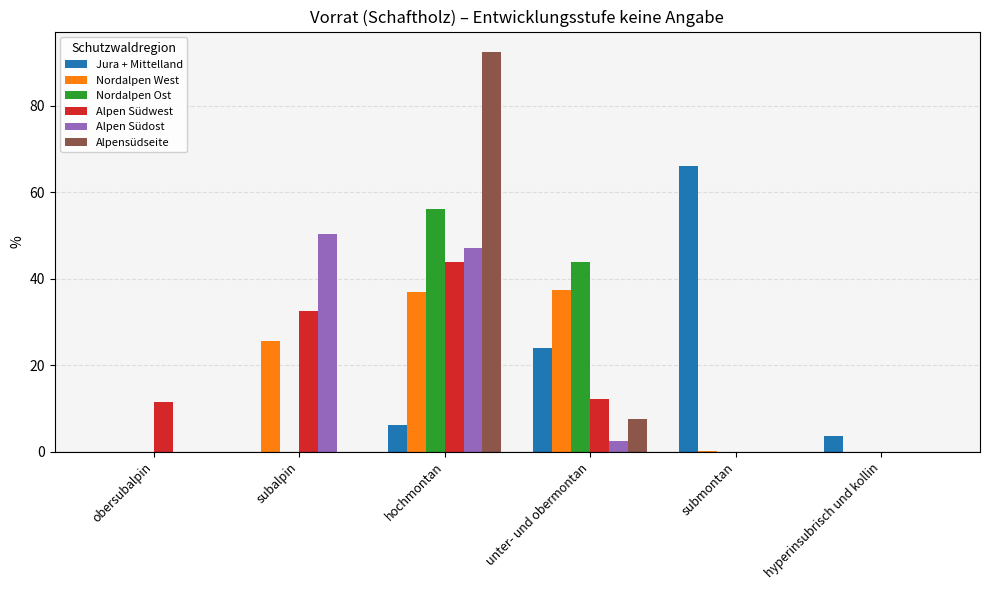

How many data points does each series have?

6